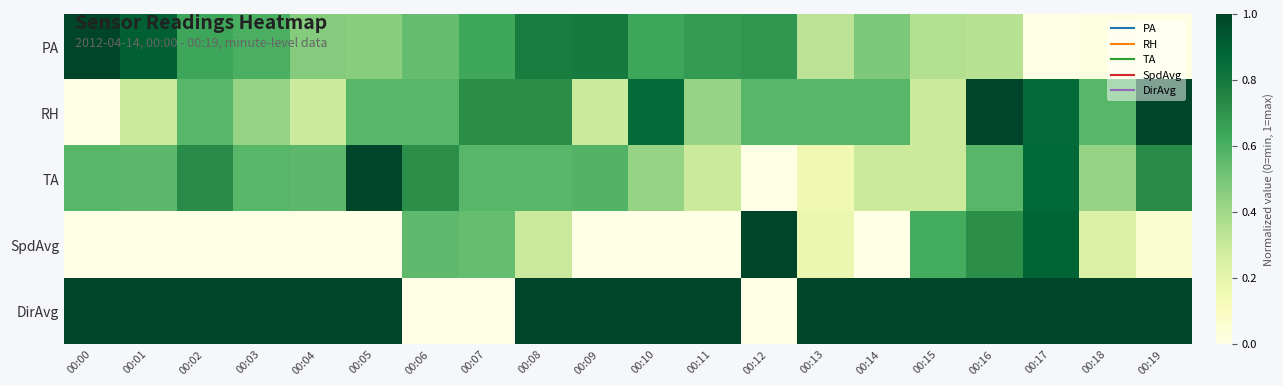

List the series in order of their peak value, lowest first.

PA, RH, TA, SpdAvg, DirAvg